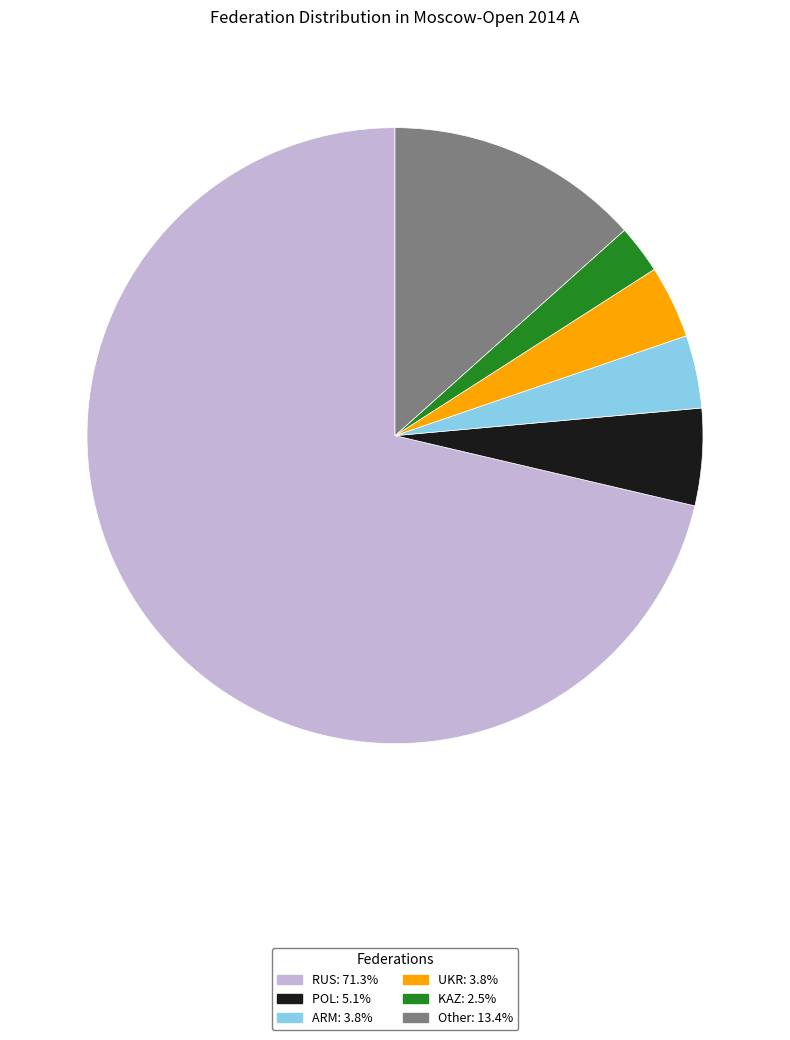

Is it true that UKR is 4% of the pie?

True